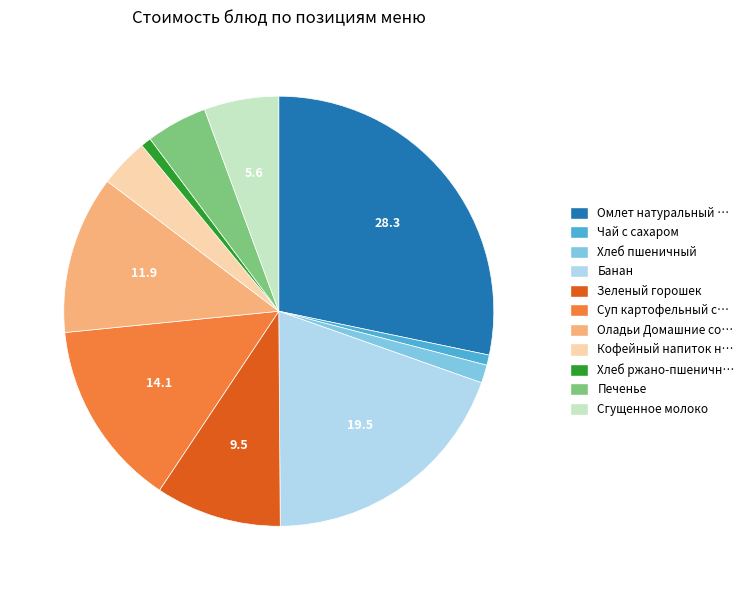

Is there a majority slice in this chart?

No